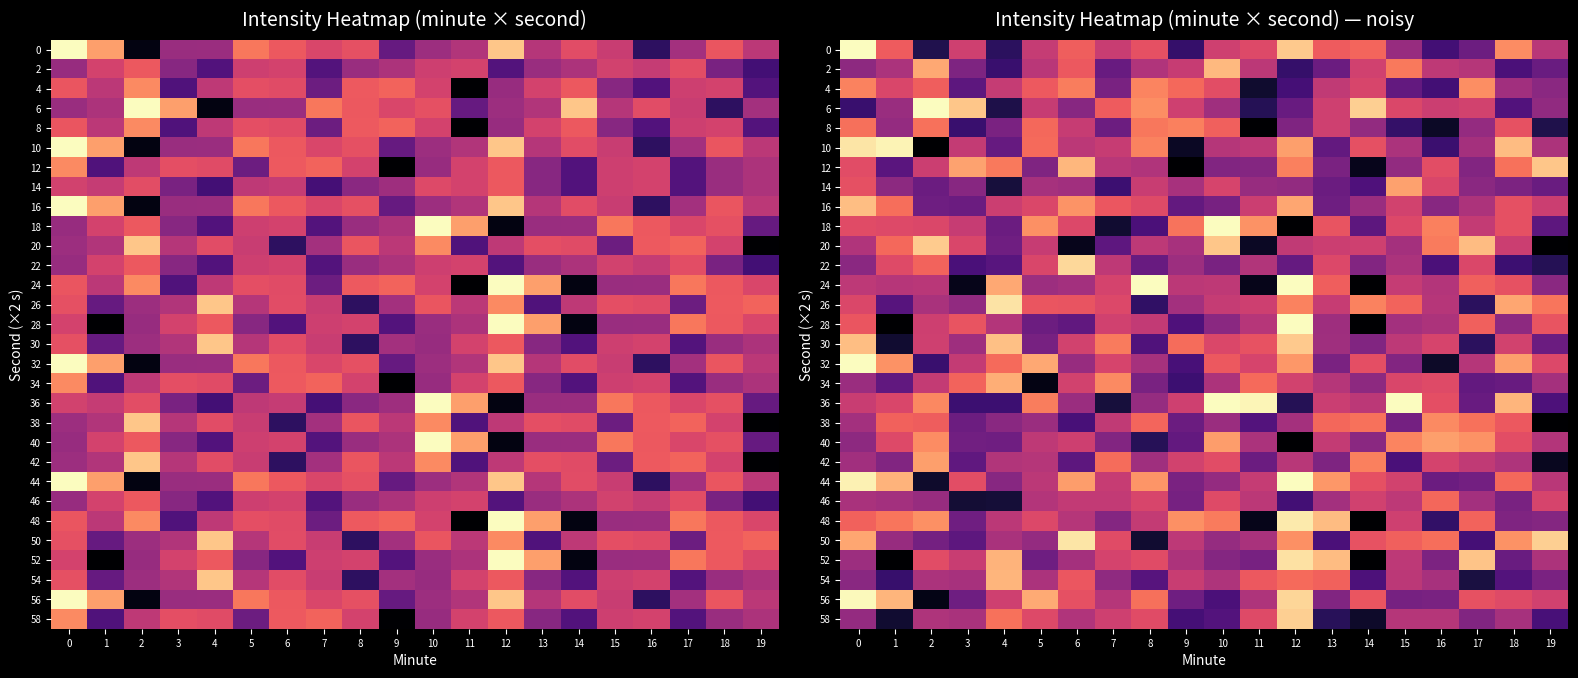

What is the smallest value displayed?

-154.7